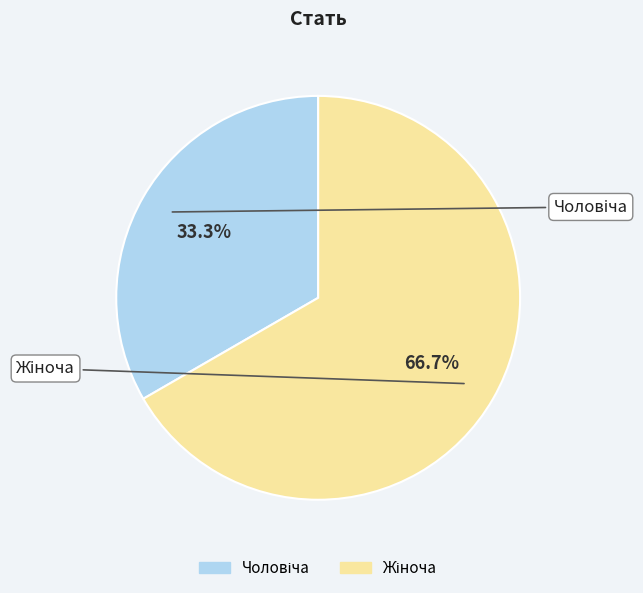

How many slices are in this pie chart?

2